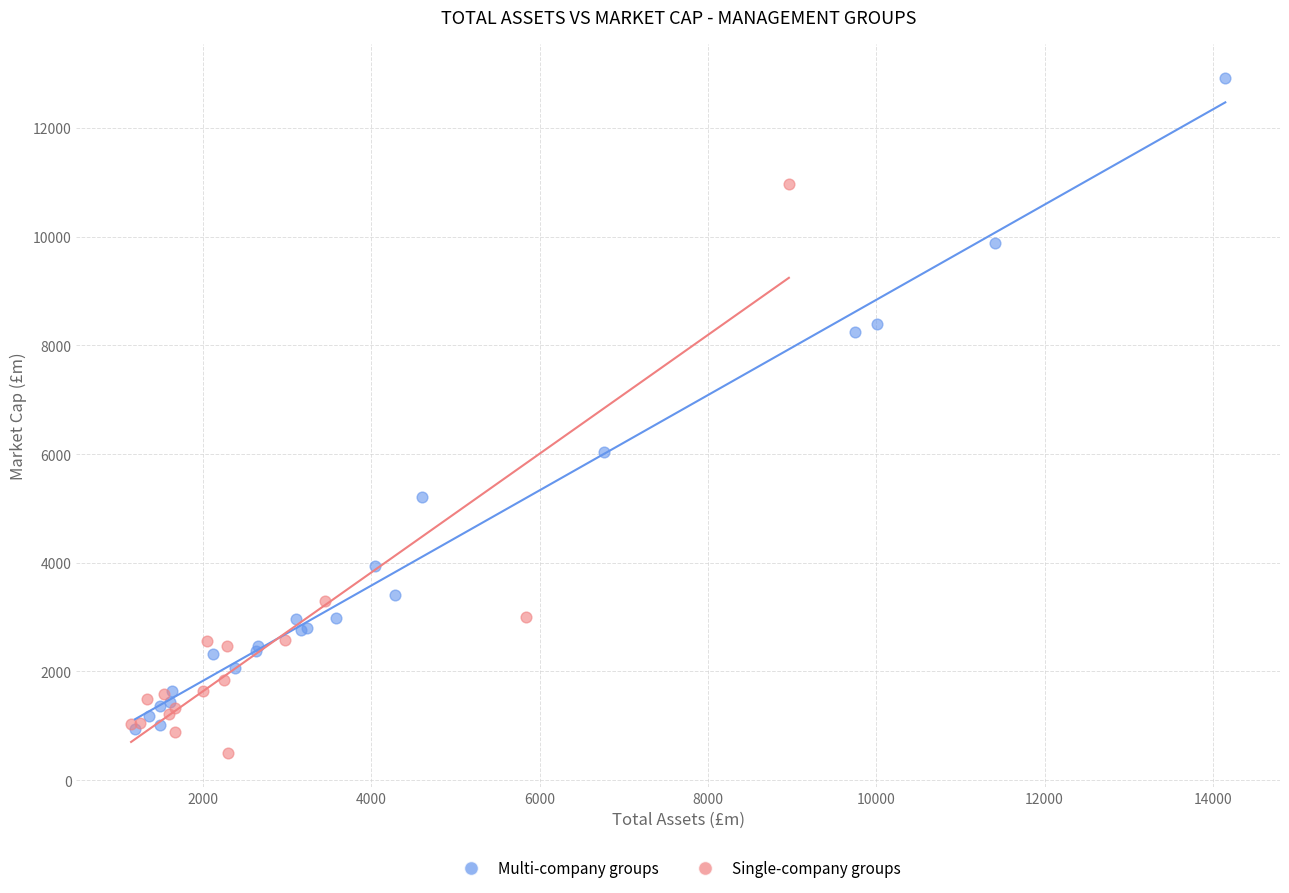

Which series reaches the maximum Y coordinate?

Multi-company groups